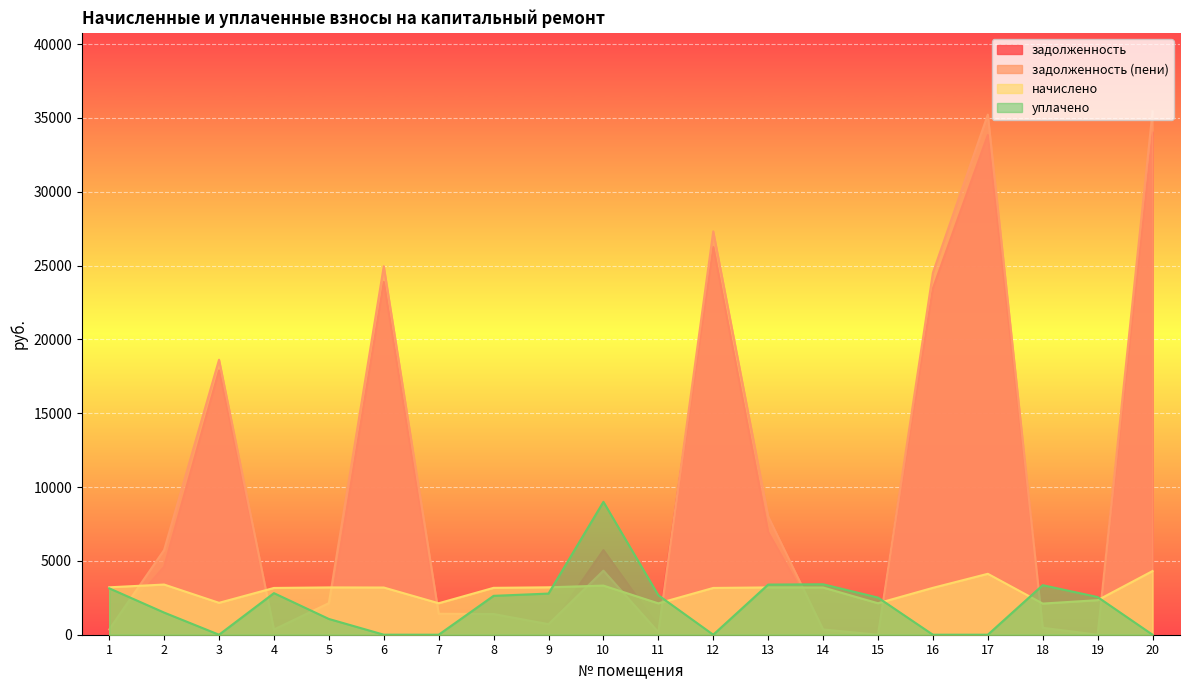

How many lines are shown in the chart?

4